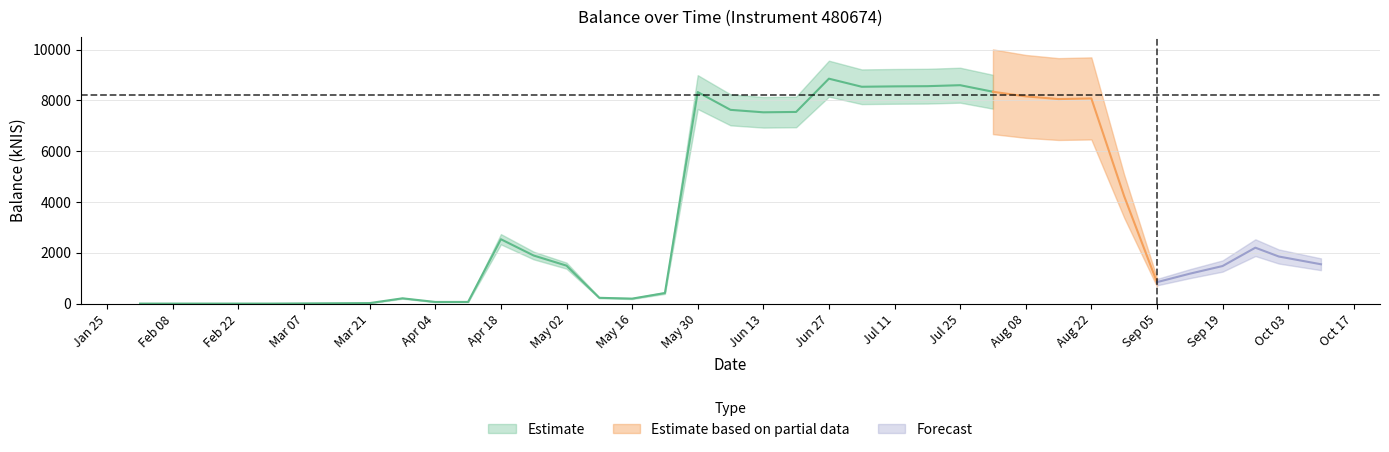

The chart shows a value of -3172.0 at 2024-02-01. True or false?

False